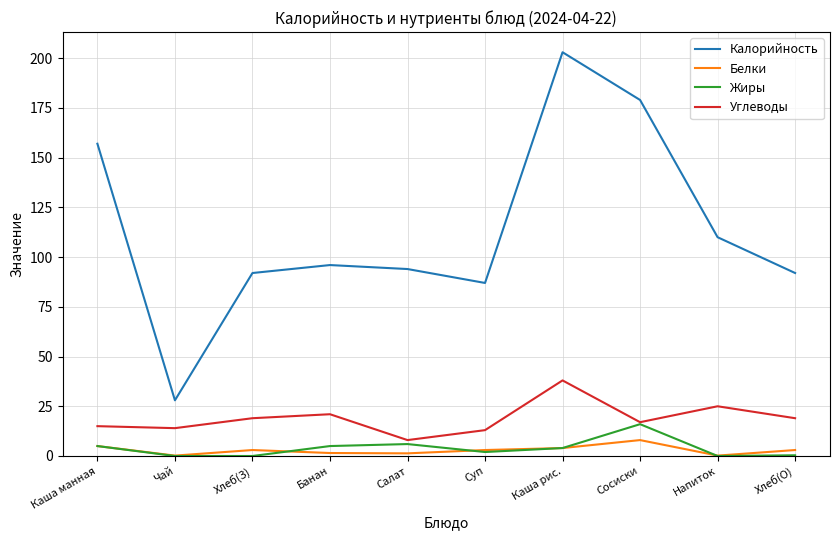

Is the value of Калорийность at Напиток greater than the value of Жиры at Каша рис.?

Yes